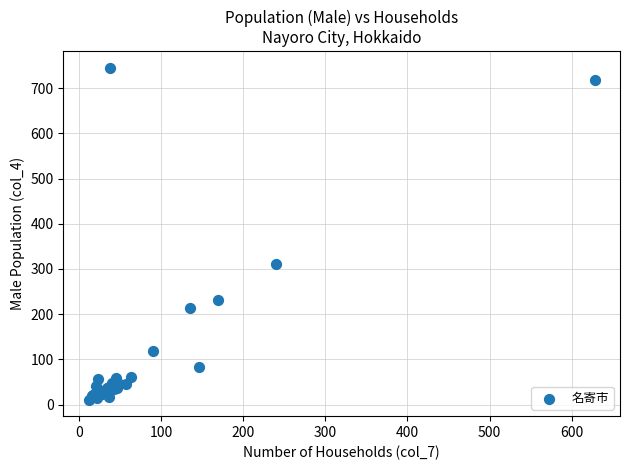

What Y value in the scatter plot is closest to 378?

311